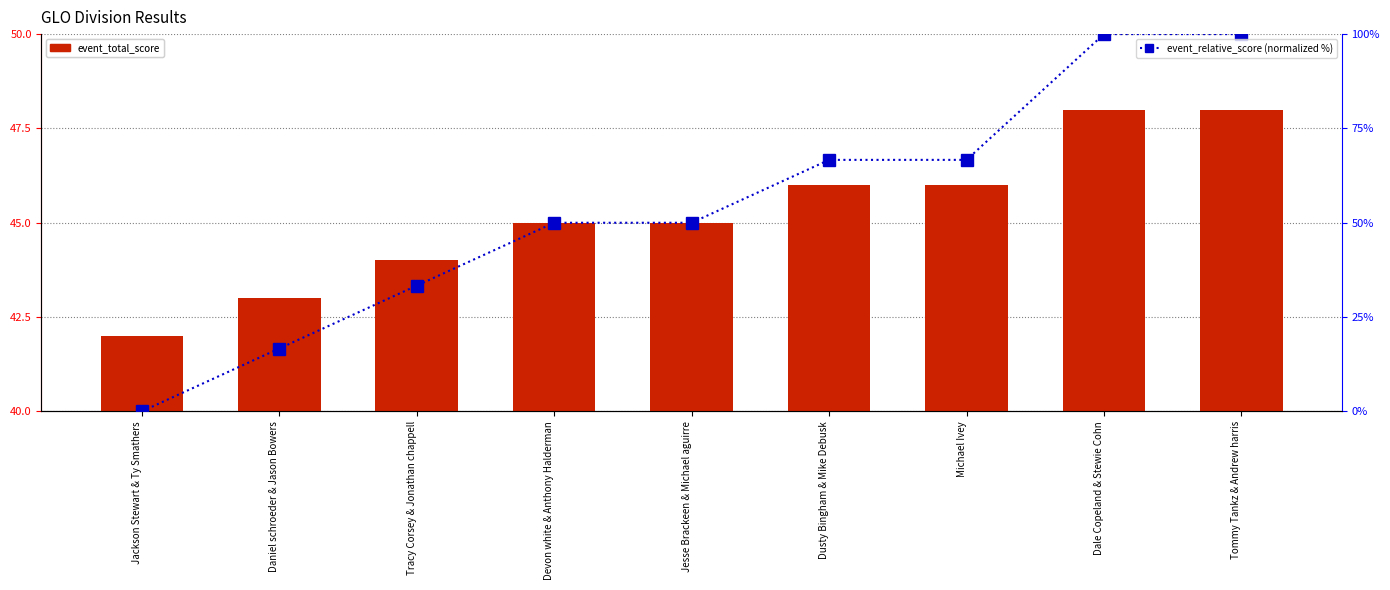

What is the label of the 3rd bar from the left?

Tracy Corsey & Jonathan chappell